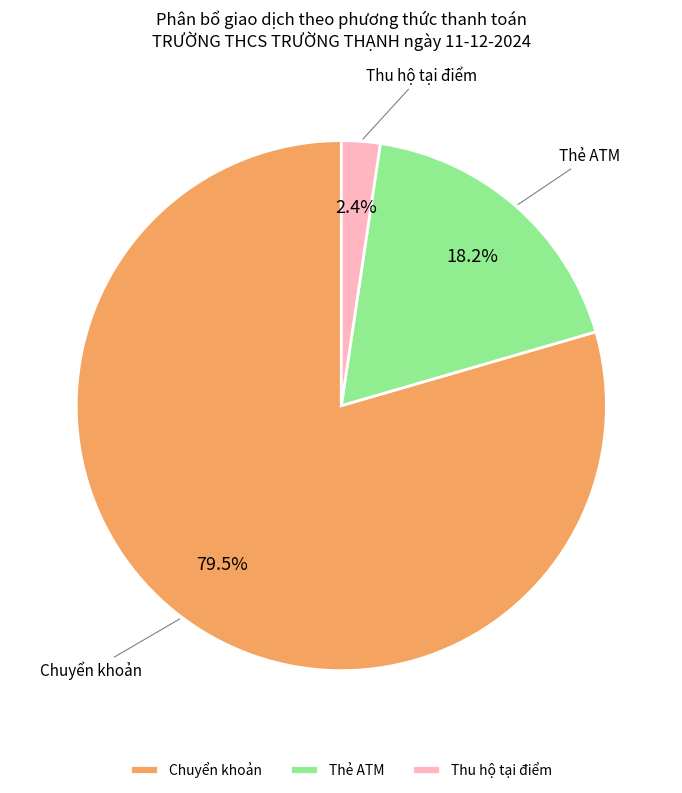

Does Chuyển khoản represent more than half of the total?

Yes